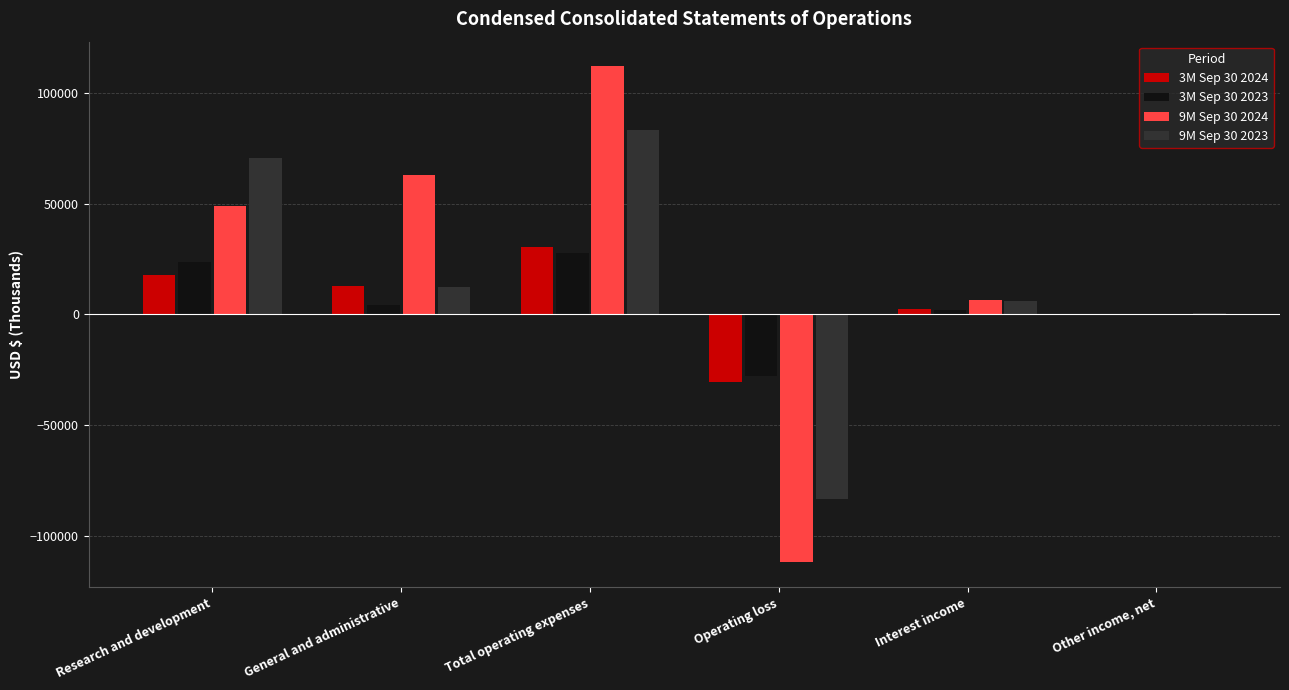

What is the approximate value of 3M Sep 30 2024 at Operating loss?

-30623